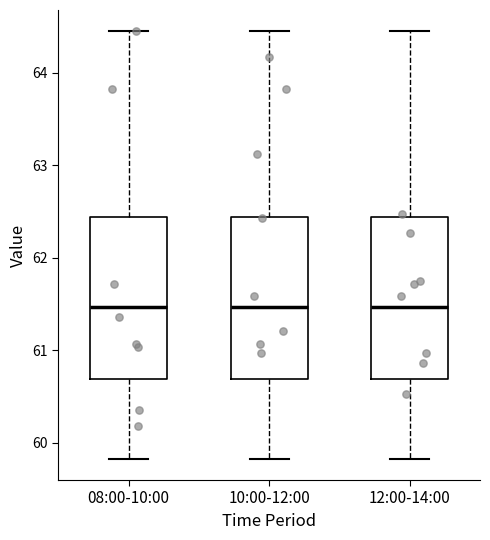

Where does the upper whisker of the box for 10:00-12:00 end on the y-axis? The values are not printed on the chart, so give them approximately, as read against the axis.

64.5